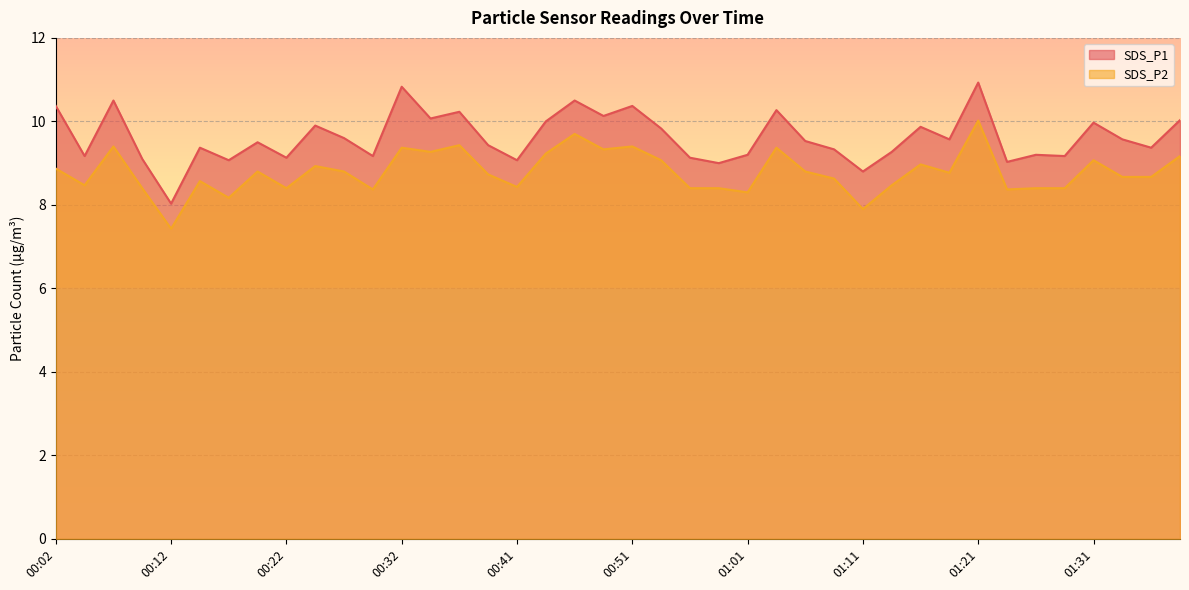

What is the label of the 4th point from the right?

01:31